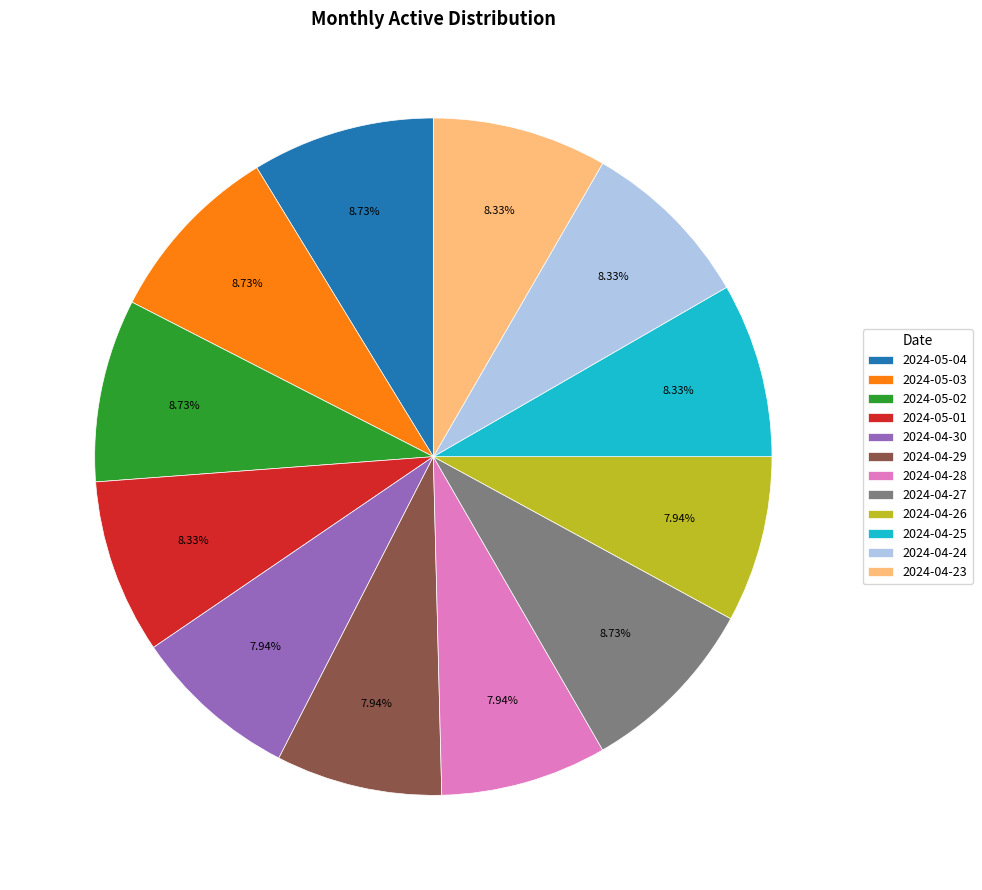

Is the sum of 2024-04-26 and 2024-05-02 greater than half?

No